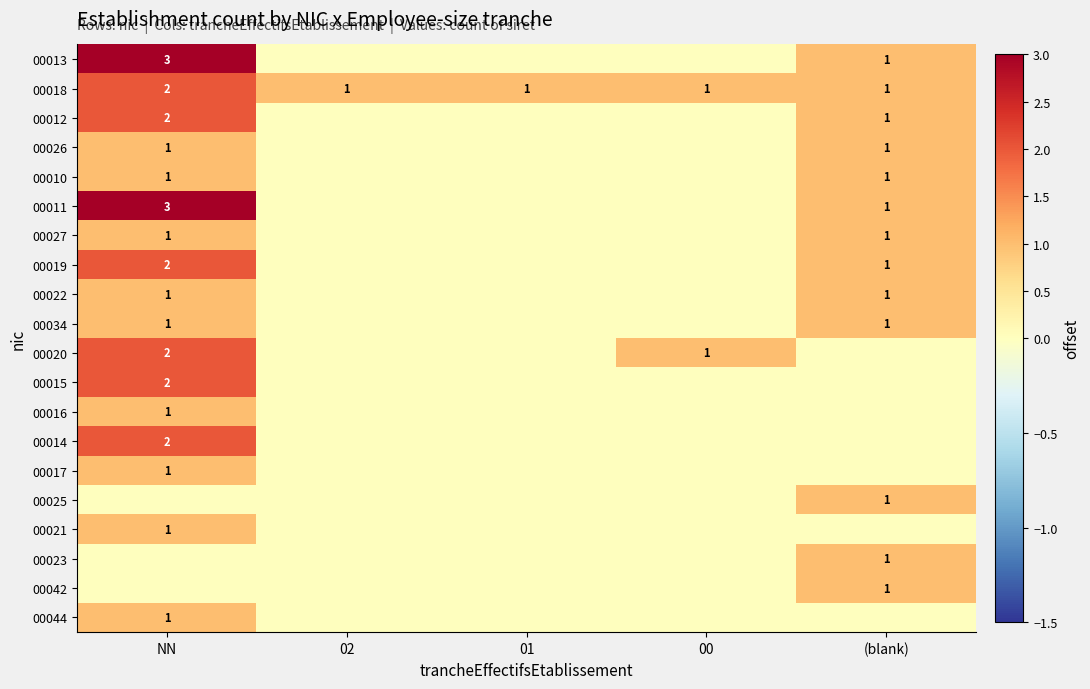

Is it true that 00019 equals 2 at NN?

True